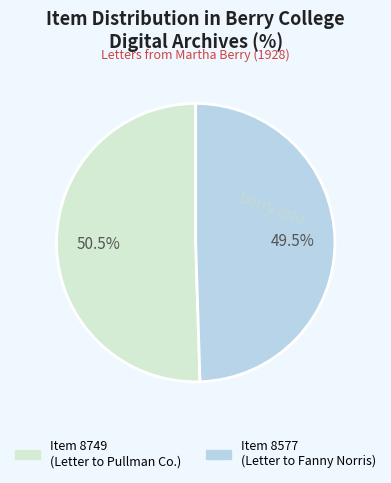

What is the total percentage of Item 8577 and Item 8749?

100.0%